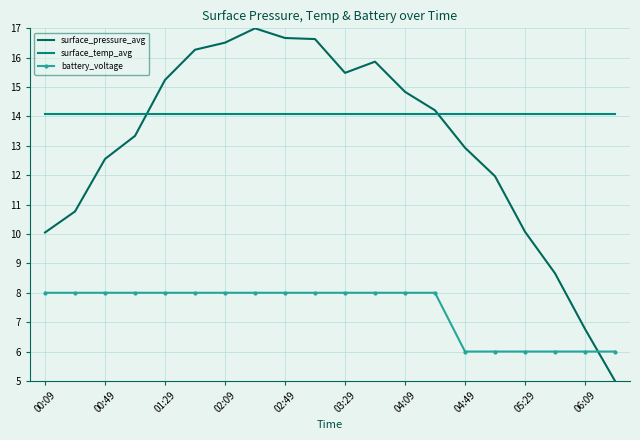

Rank the series by their maximum value, from lowest to highest.

battery_voltage, surface_temp_avg, surface_pressure_avg